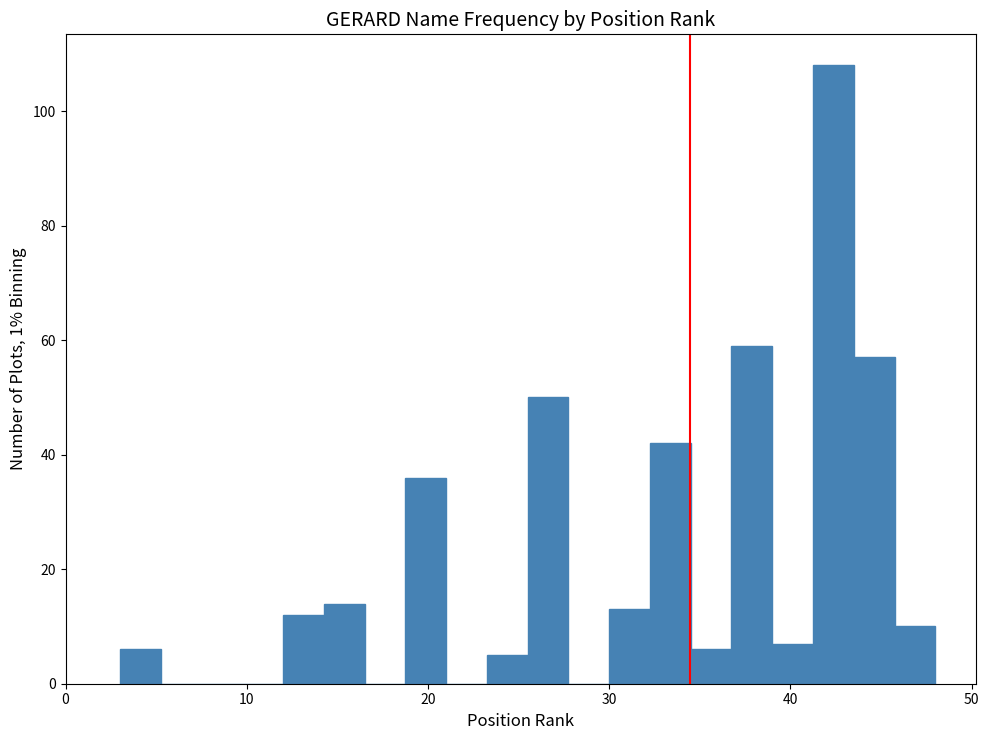

Around what value on the x-axis is the tallest bar? Give the approximate position of its centre, as read against the axis.

42